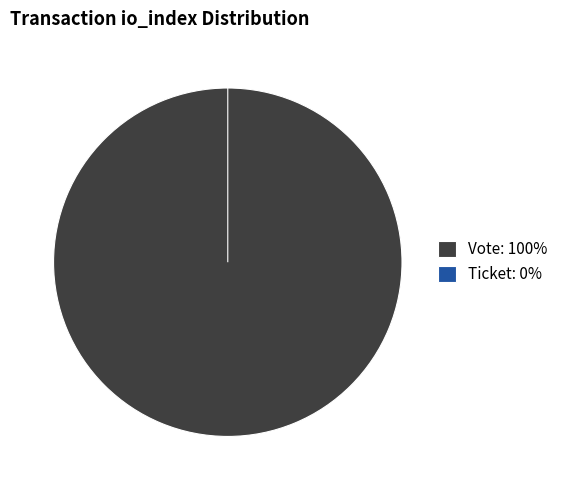

What is the total percentage of Ticket (io_index=0) and Vote (io_index=1)?

100.0%